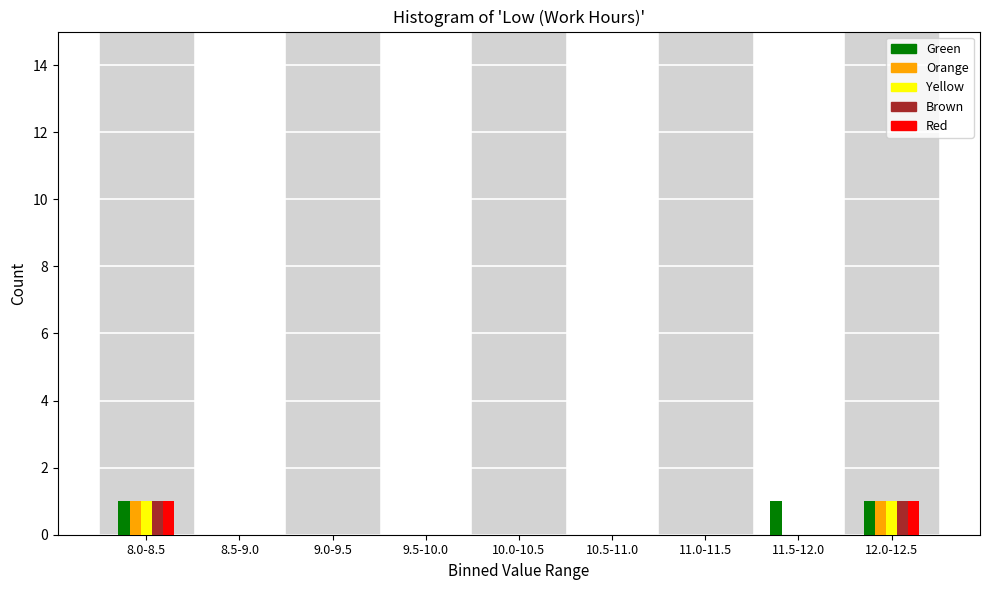

What is the total value across all series at 12.0-12.5?

5